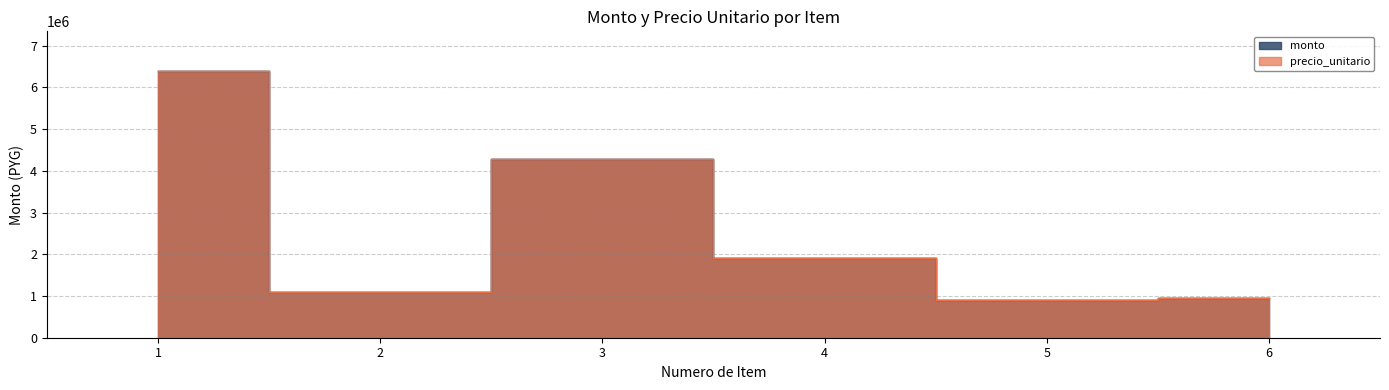

Reading left to right, what are all the values shown in this chart?

precio_unitario: 6384000	1094400	4286400	1915200	893760	957600
monto: 6384000	1094400	4286400	1915200	893760	957600